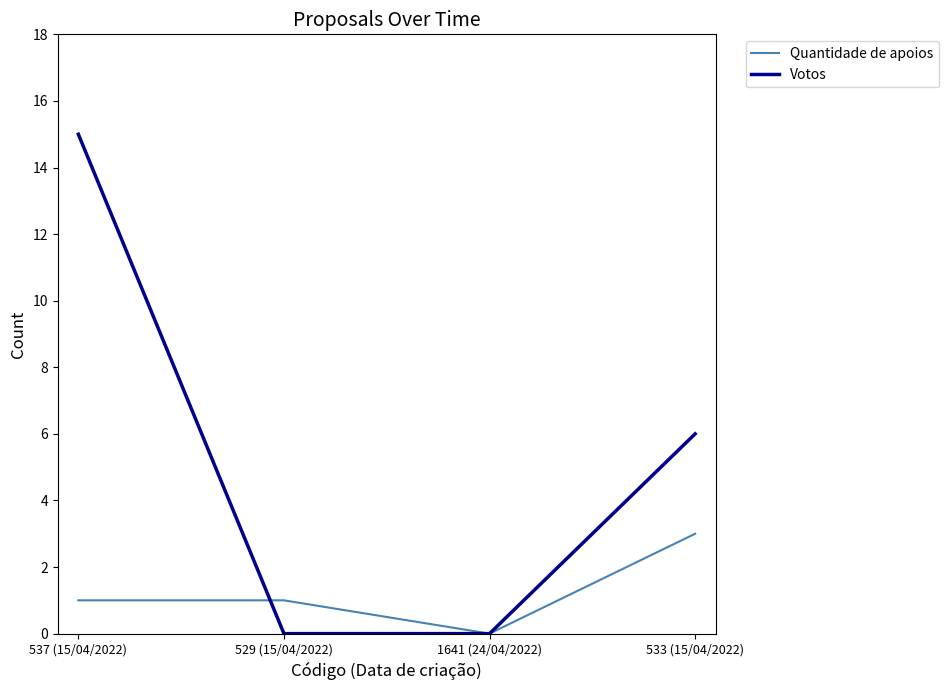

How many positive values does the Quantidade de apoios series have?

3